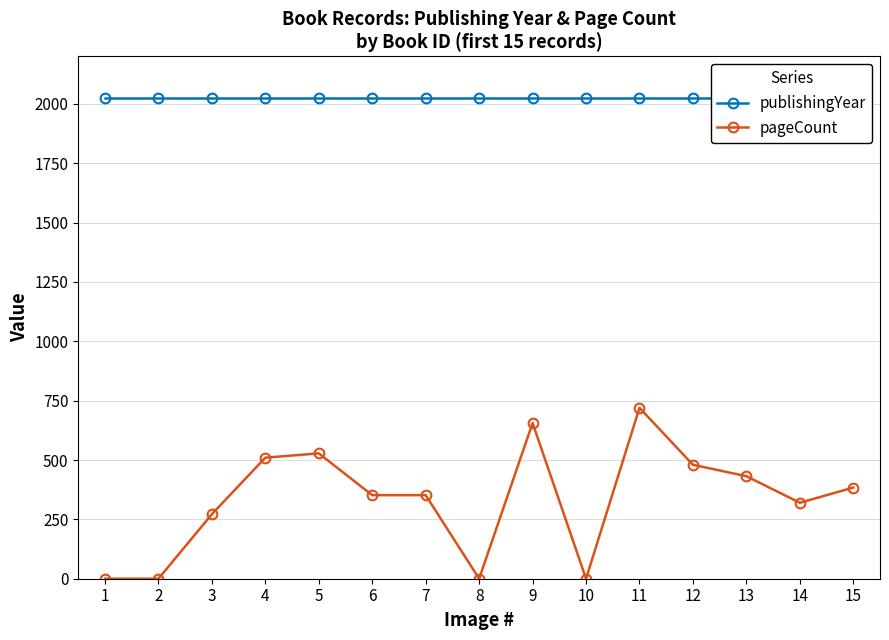

How many lines are shown in the chart?

2